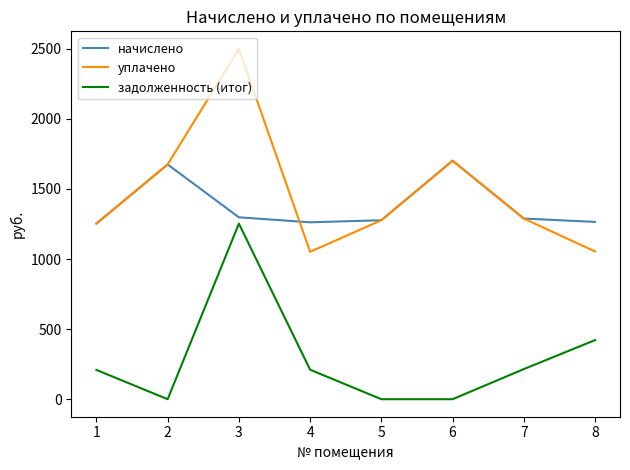

At how many categories does at least one series exceed 2333?

1